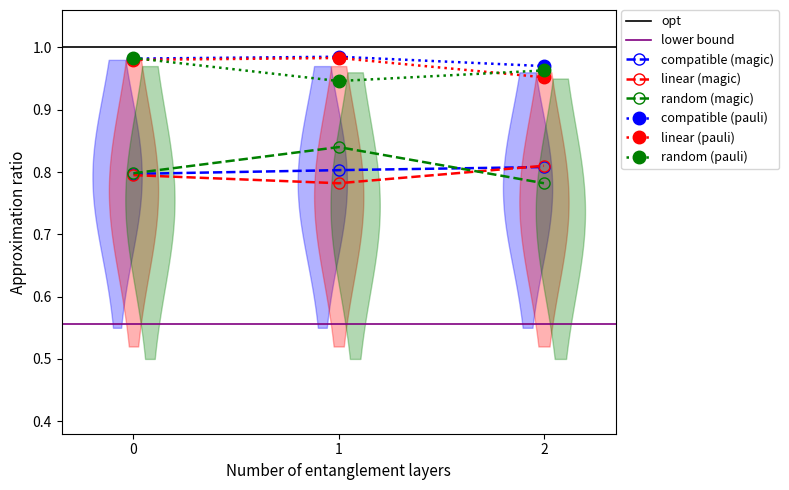

Is it true that linear (pauli) equals 0.4 at 0?

False